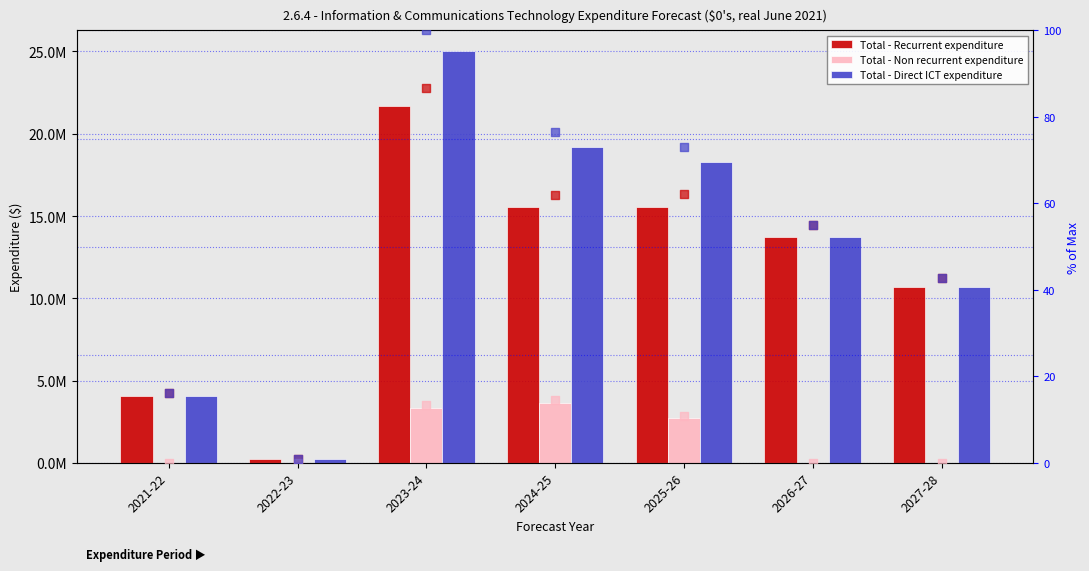

Which series has the widest spread of Y values?

Total - Direct ICT expenditure